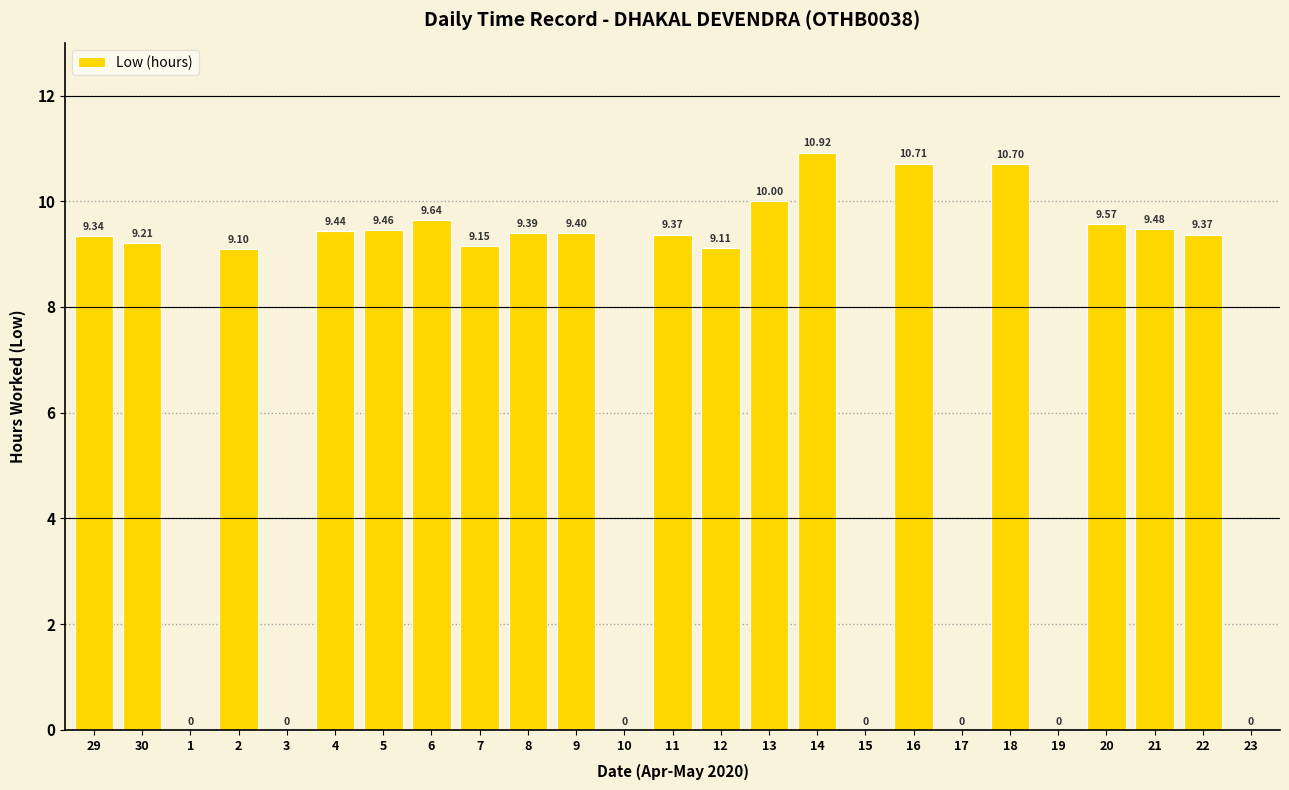

What is the sum of all values?

173.4